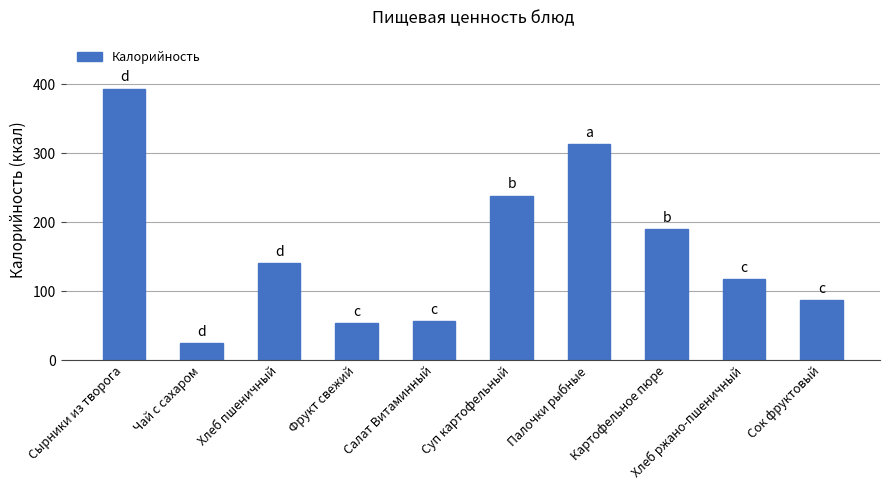

Reading left to right, what are all the values shown in this chart?

Сырники из творога=393.6	Чай с сахаром=24.4	Хлеб пшеничный=140.6	Фрукт свежий=53.3	Салат Витаминный=56.7	Суп картофельный=238.4	Палочки рыбные=313.5	Картофельное пюре=189.8	Хлеб ржано-пшеничный=117.2	Сок фруктовый=86.6